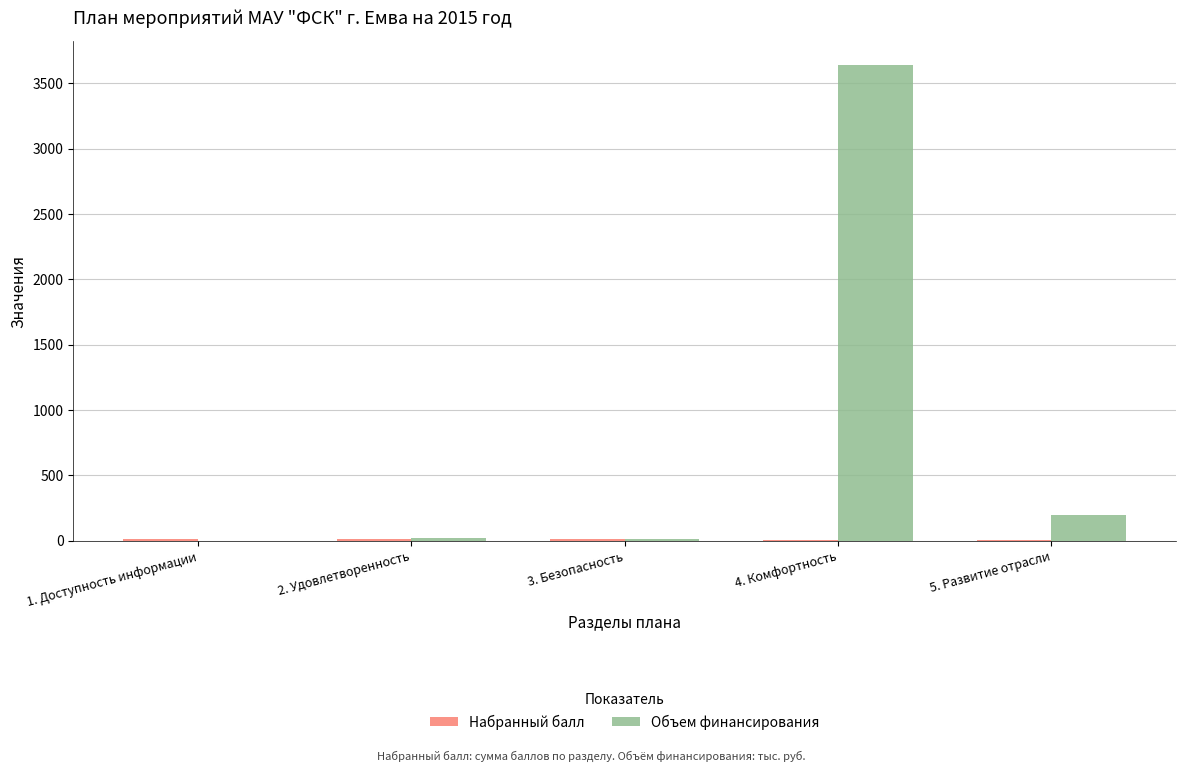

At which category does the chart reach its peak across all series?

4. Комфортность